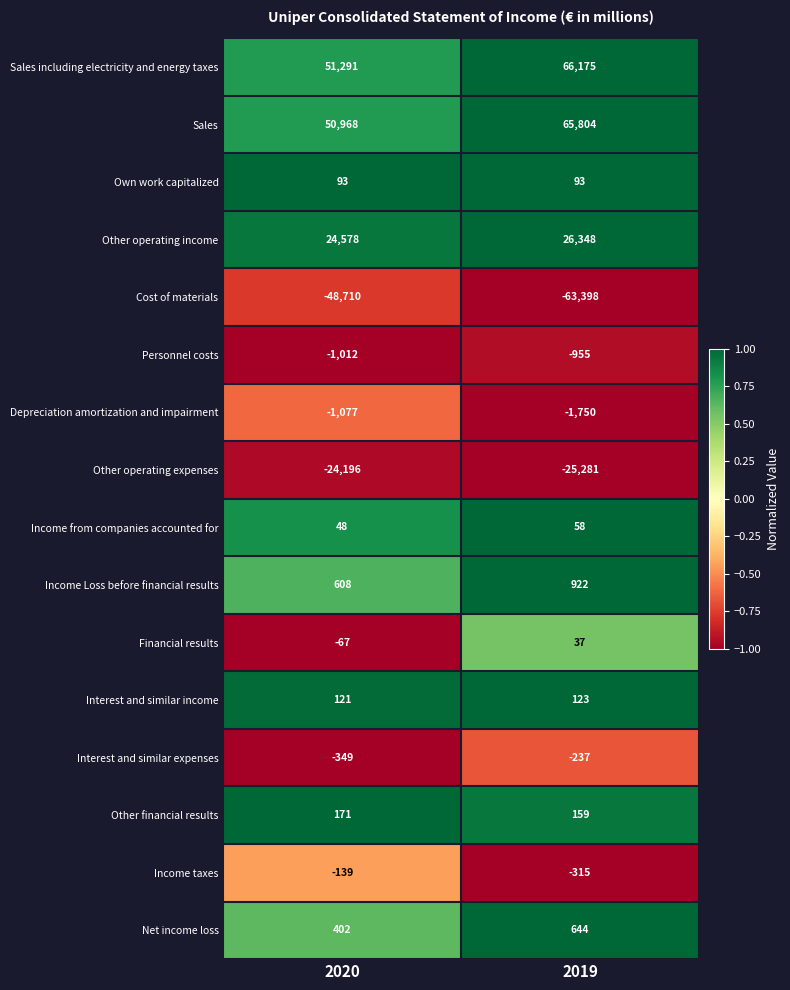

What is the total value across all series at 2019?

68427